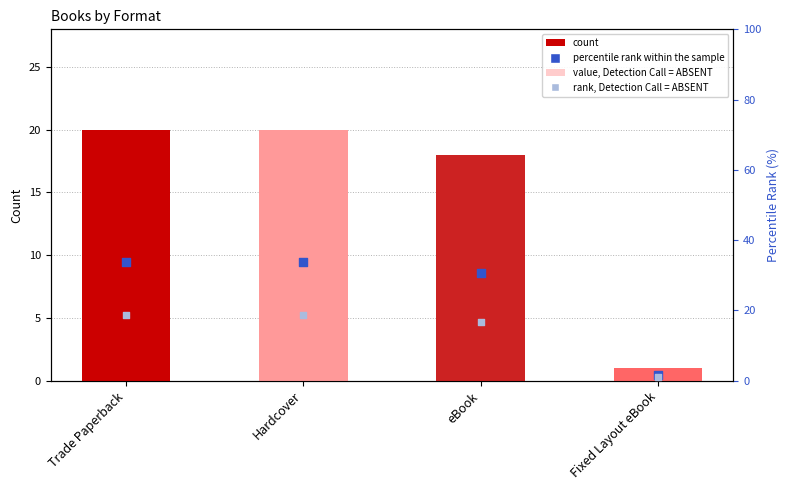

Which series has the largest total across all categories?

percentile rank within the sample